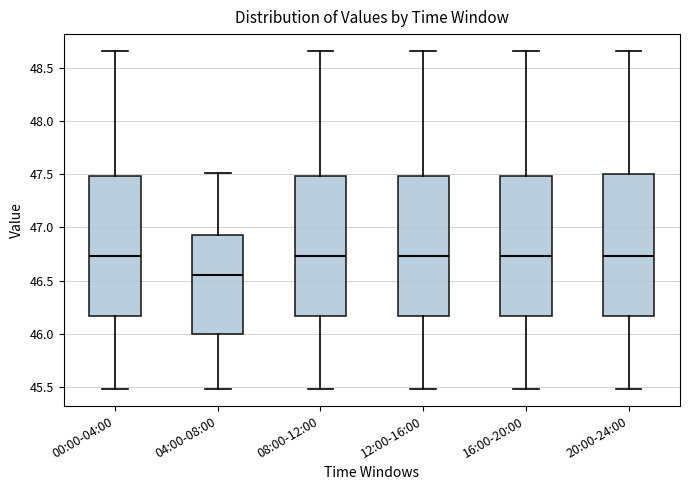

Which box's median line is the lowest?

04:00-08:00